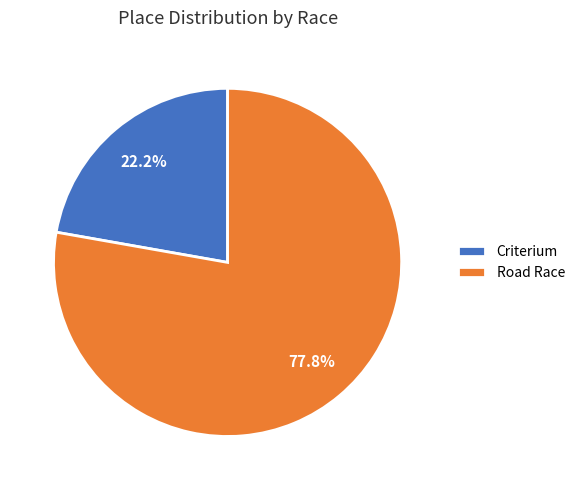

Which slice is the smallest?

Criterium